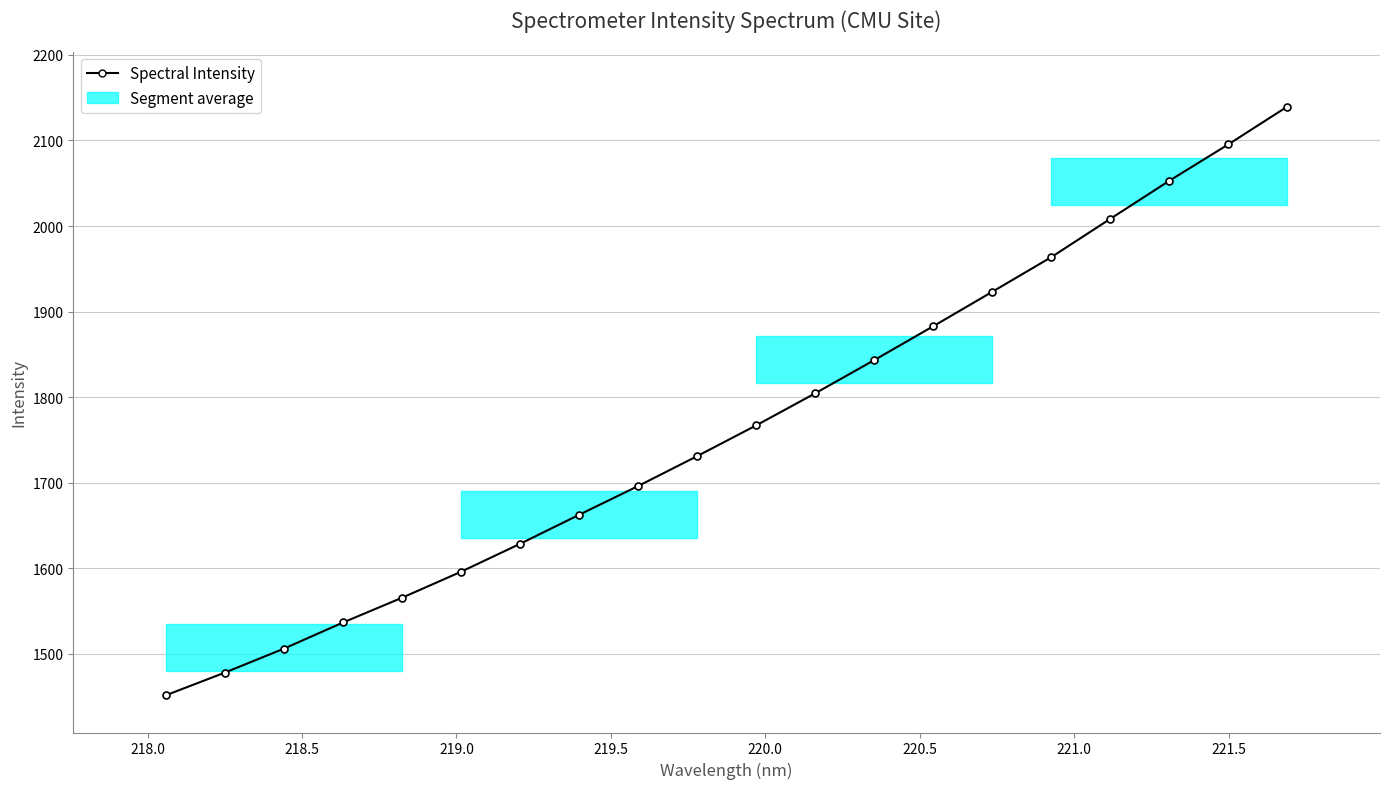

What is the value of the 13th point from the left?

1843.4